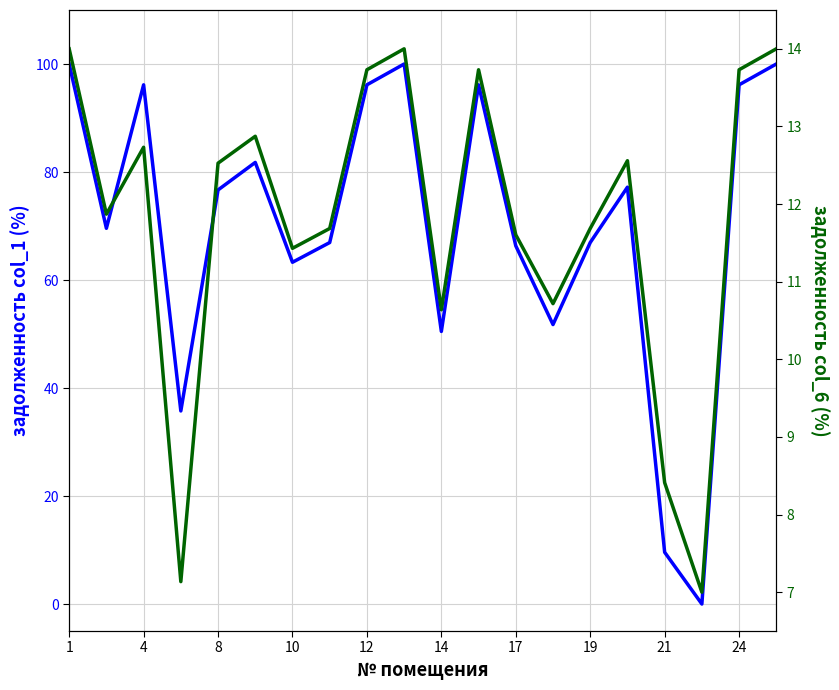

What is the label of the 19th point from the right?

4